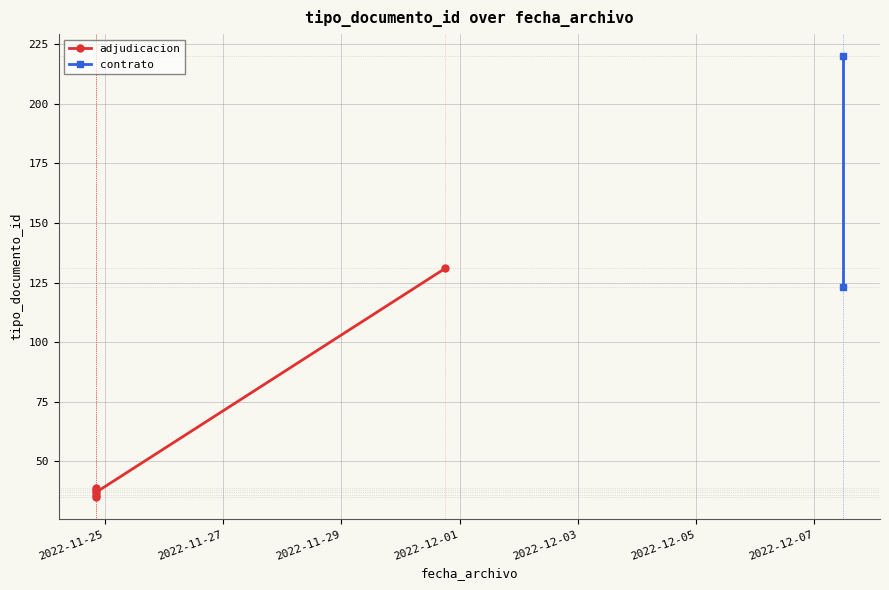

Rank the categories by value from highest to lowest.

2022-12-07 11:26:48, 2022-11-30 18:13:05, 2022-12-07 11:26:48, 2022-11-24 20:27:17, 2022-11-24 20:27:17, 2022-11-24 20:27:17, 2022-11-24 20:27:17, 2022-11-24 20:27:17